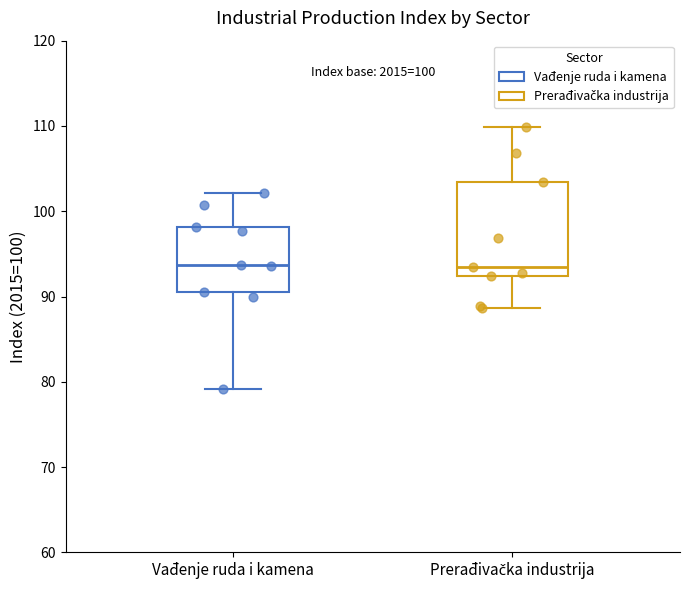

Which box is the tallest, from its lower edge to its upper edge?

Prerađivačka industrija